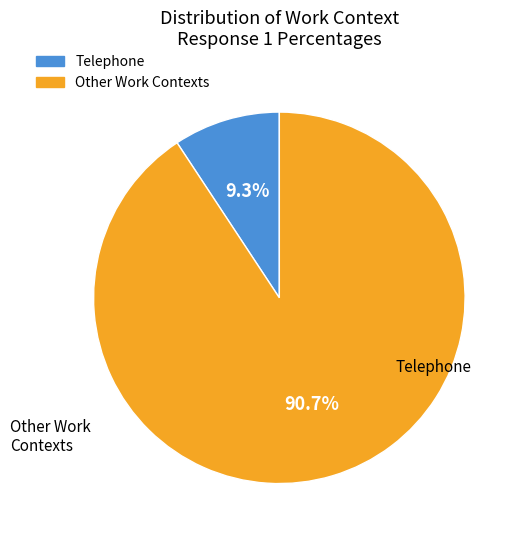

Is there a majority slice in this chart?

Yes